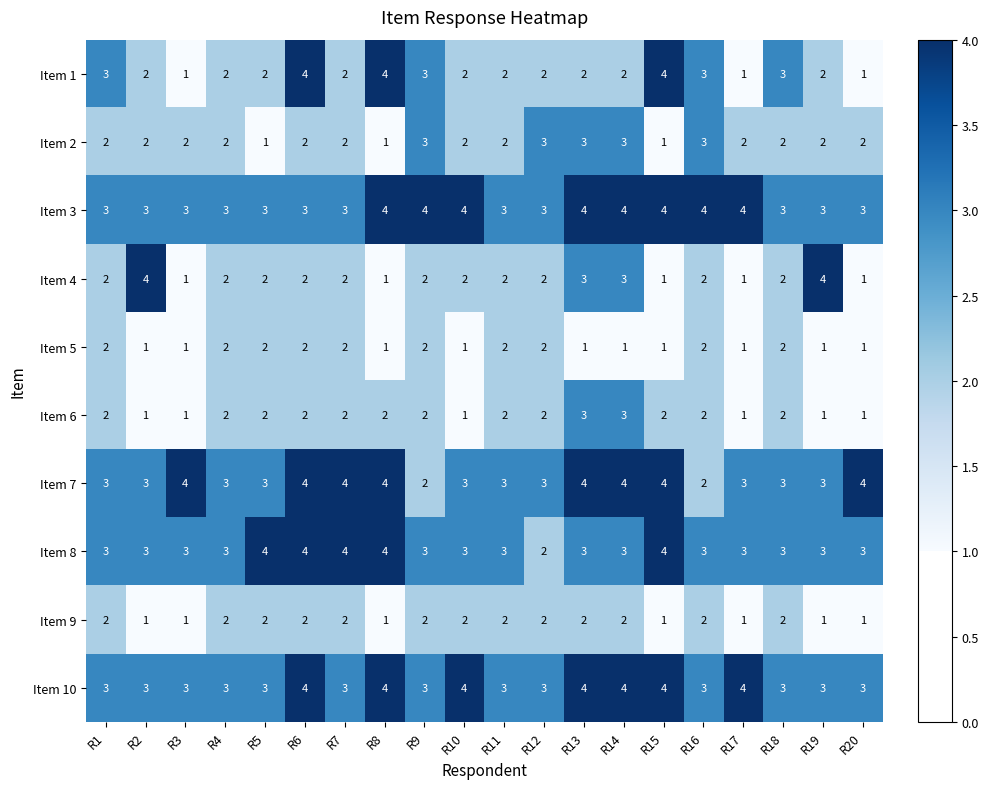

How many distinct data groups are displayed?

10